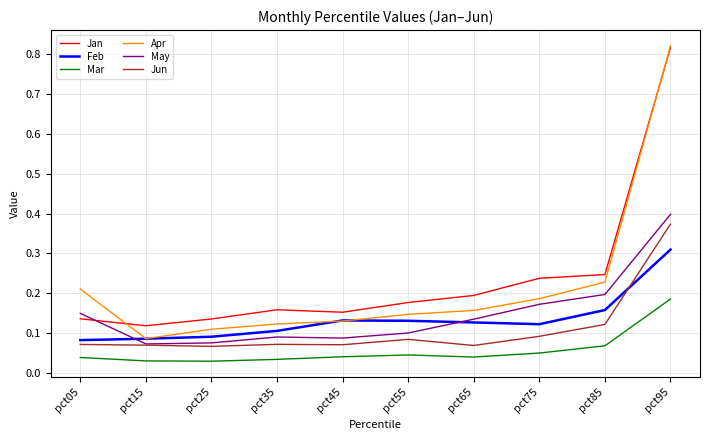

How many distinct data groups are displayed?

6